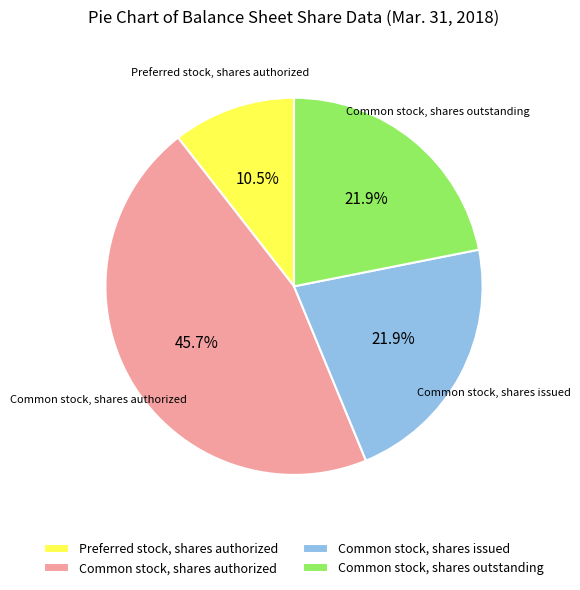

Does Preferred stock, shares authorized represent more than half of the total?

No